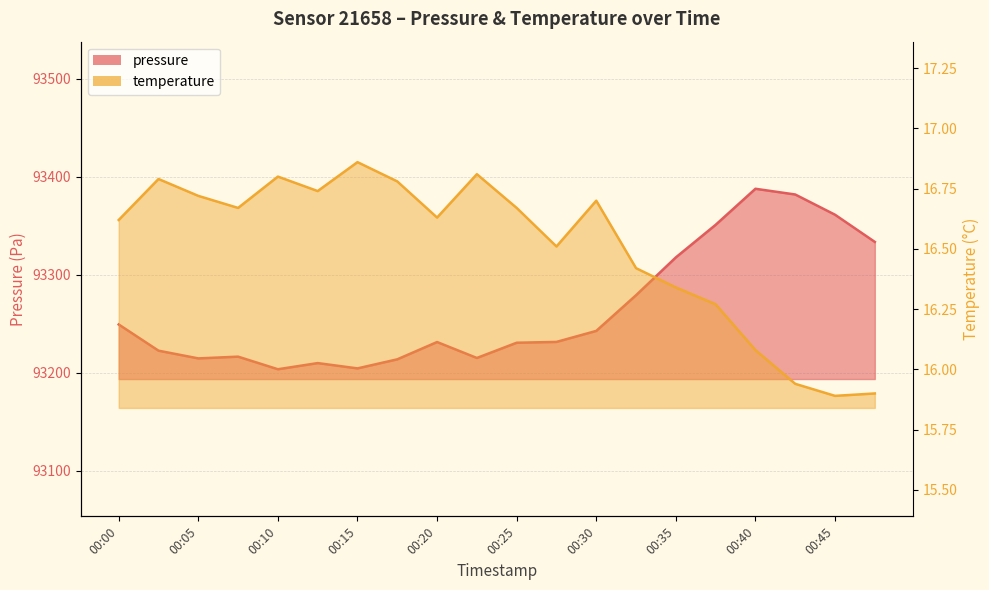

Reading right to left, extract all data points from this chart.

pressure: 93333.5	93361.2	93381.9	93387.7	93351.0	93317.8	93279.2	93242.8	93231.6	93230.7	93215.2	93231.4	93213.8	93204.6	93210.0	93203.7	93216.5	93214.8	93222.6	93249.3
temperature: 15.9	15.9	15.9	16.1	16.3	16.3	16.4	16.7	16.5	16.7	16.8	16.6	16.8	16.9	16.7	16.8	16.7	16.7	16.8	16.6